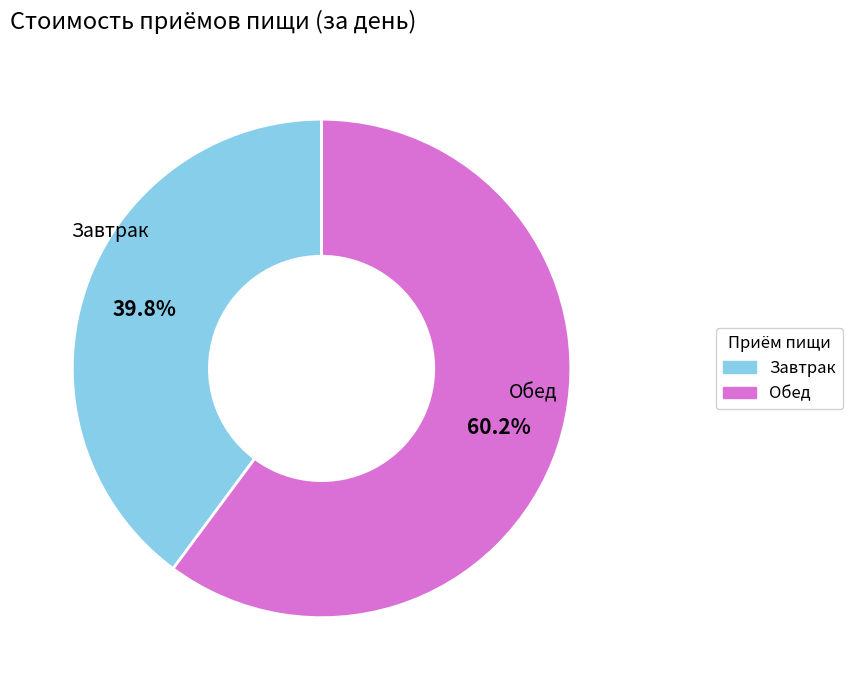

What percentage is the Обед slice, to the nearest percent?

60%